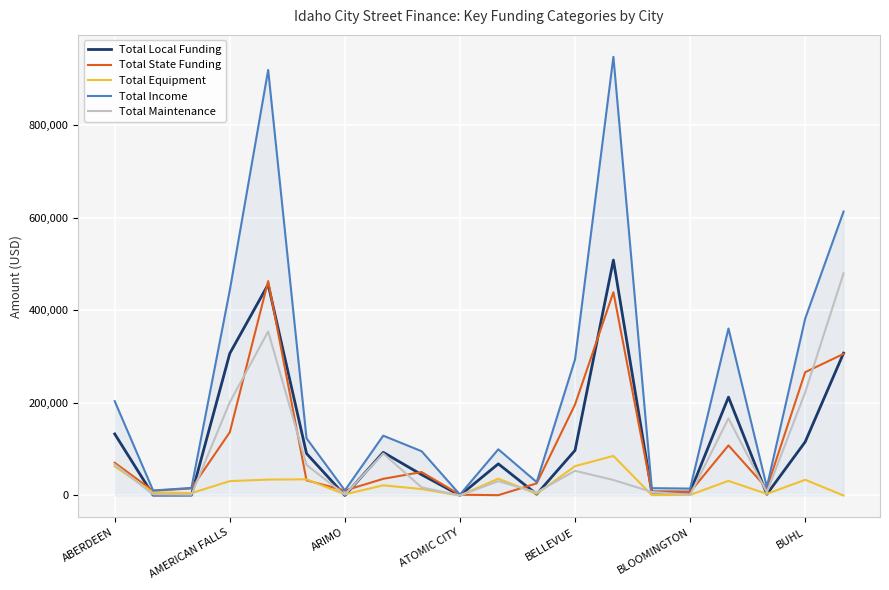

Which series has the largest total across all categories?

Total Income